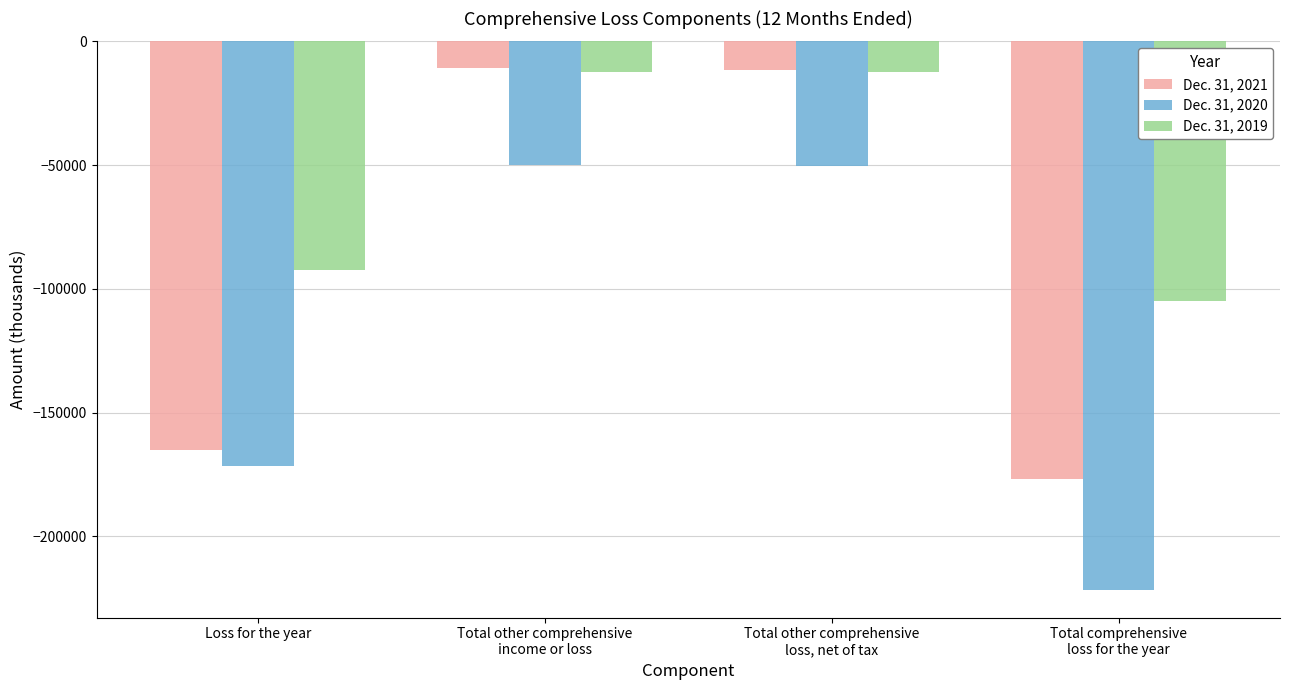

At which label is Dec. 31, 2020 closest to -135907?

Loss for the year